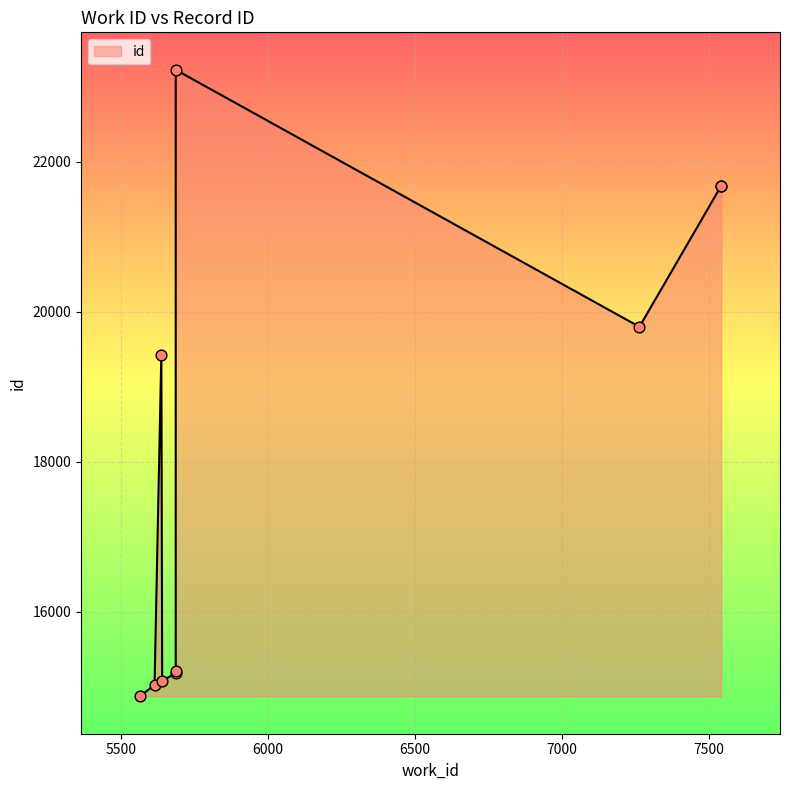

What is the change in value from 5614 to 5637?

+4399